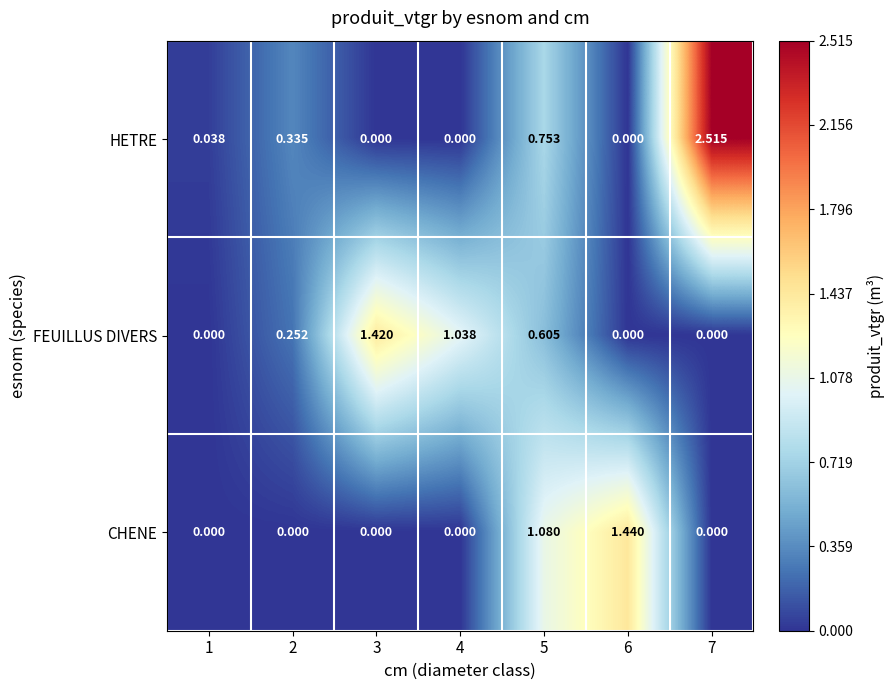

List the series in order of their overall mean, lowest first.

CHENE, FEUILLUS DIVERS, HETRE